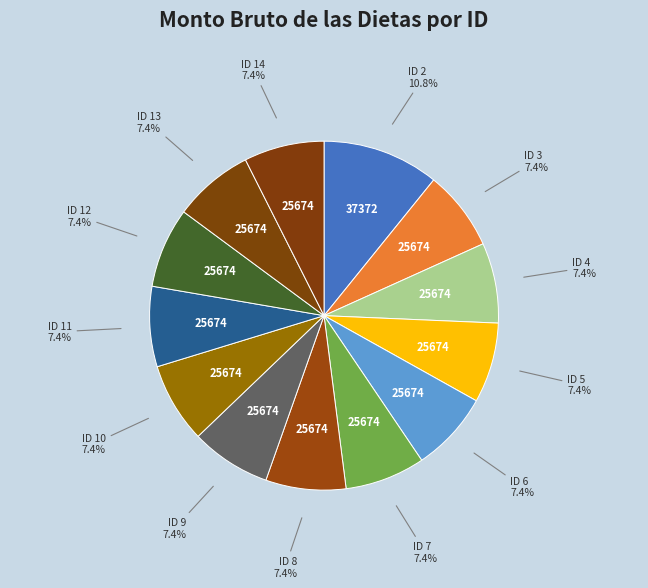

Does any single category account for the majority?

No